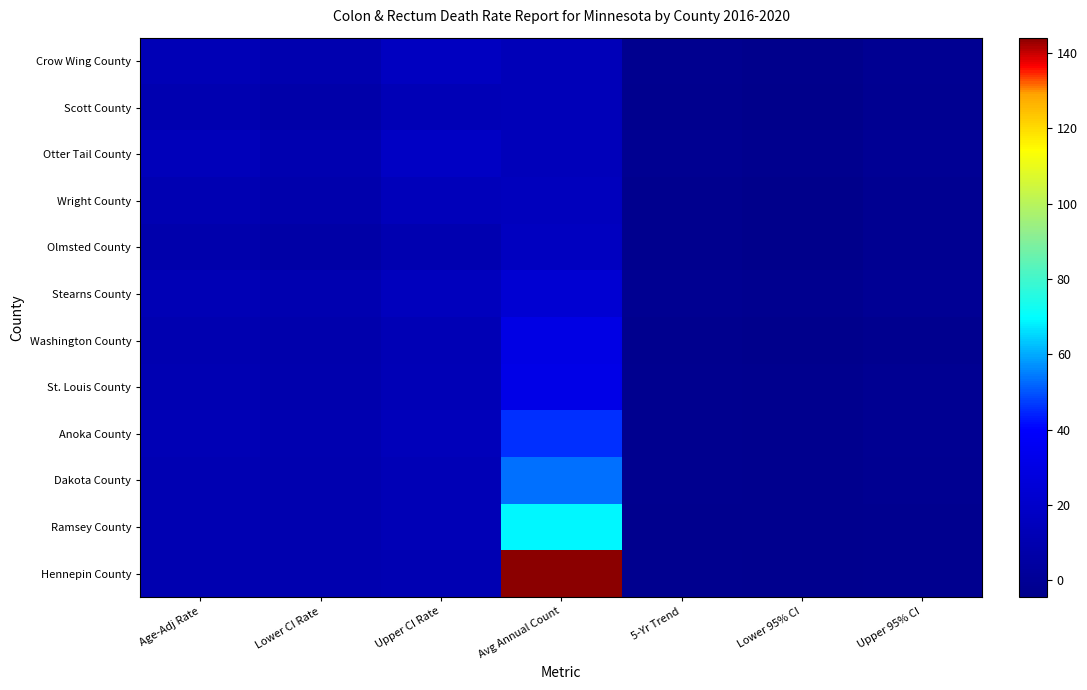

Which has a higher value, Lower CI Rate or Upper 95% CI?

Lower CI Rate